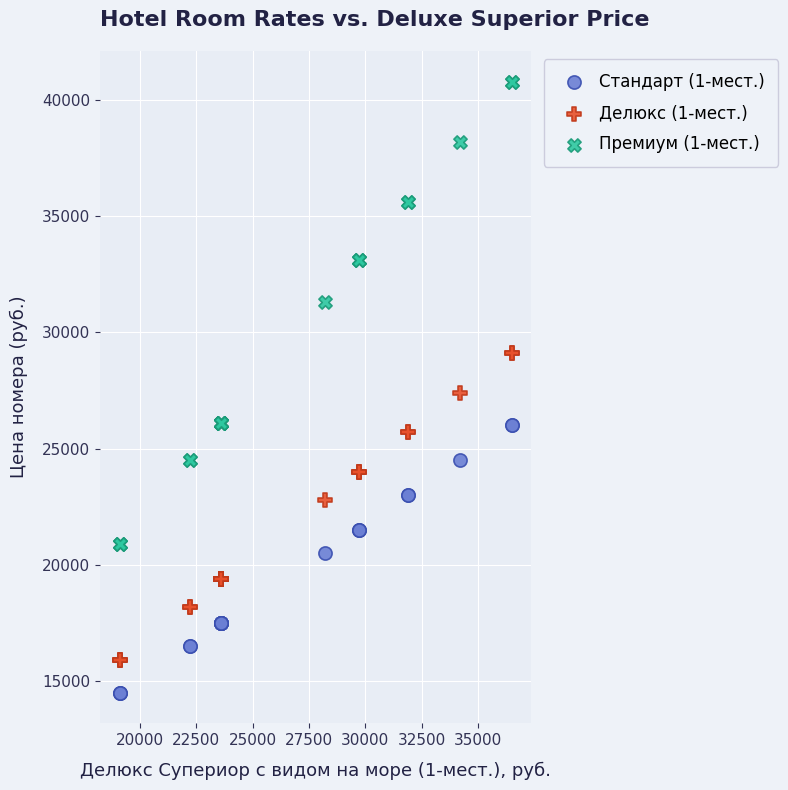

What are all the series names shown in the legend?

Стандарт (1-мест.), Делюкс (1-мест.), Премиум (1-мест.)